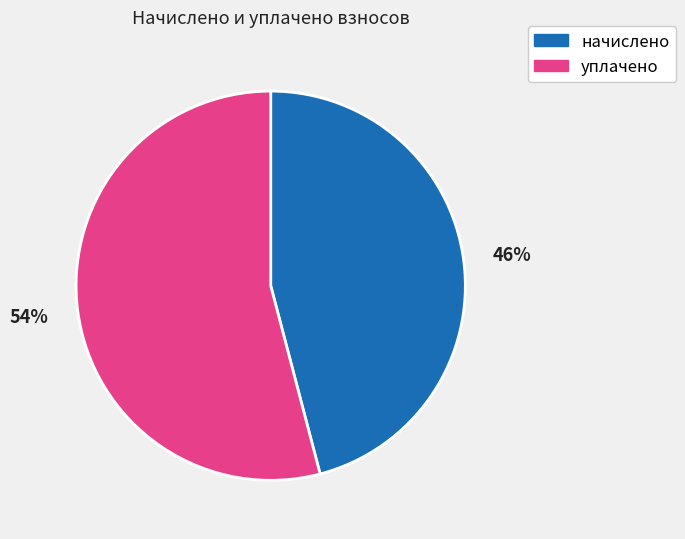

Between начислено and уплачено, which is larger?

уплачено